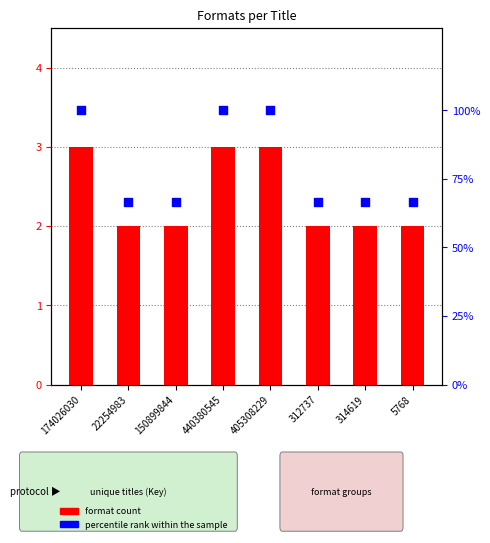

What is the ratio of the value at 174026030 to the value at 5768?

1.5